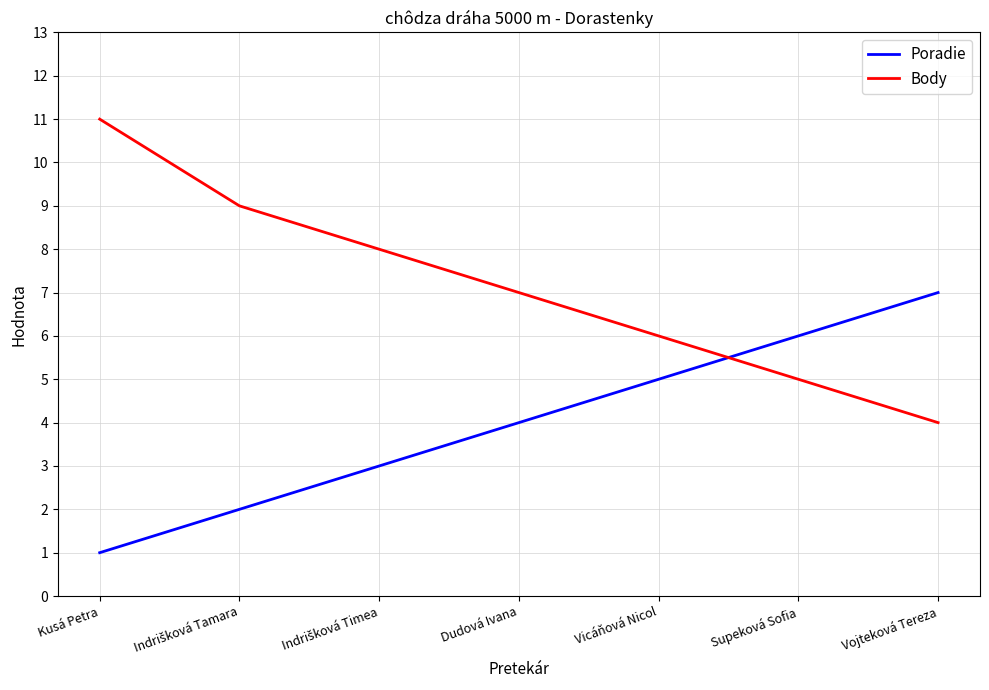

What is the approximate value of Body at Supeková Sofia?

5